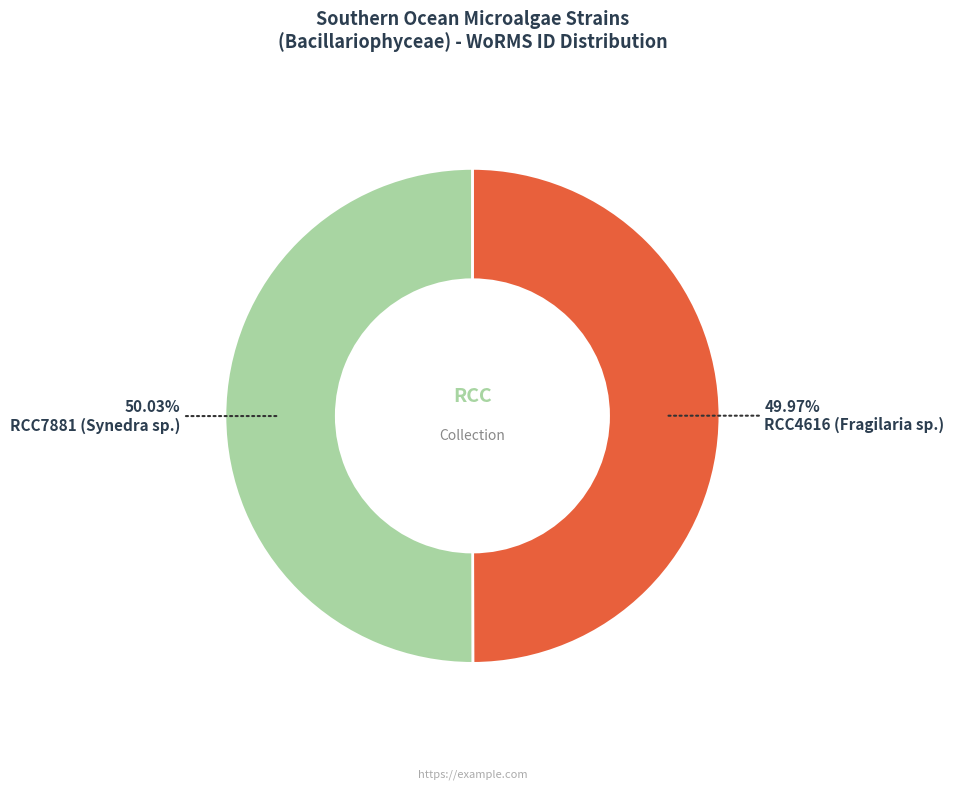

Is there any slice that represents more than half of the pie?

Yes